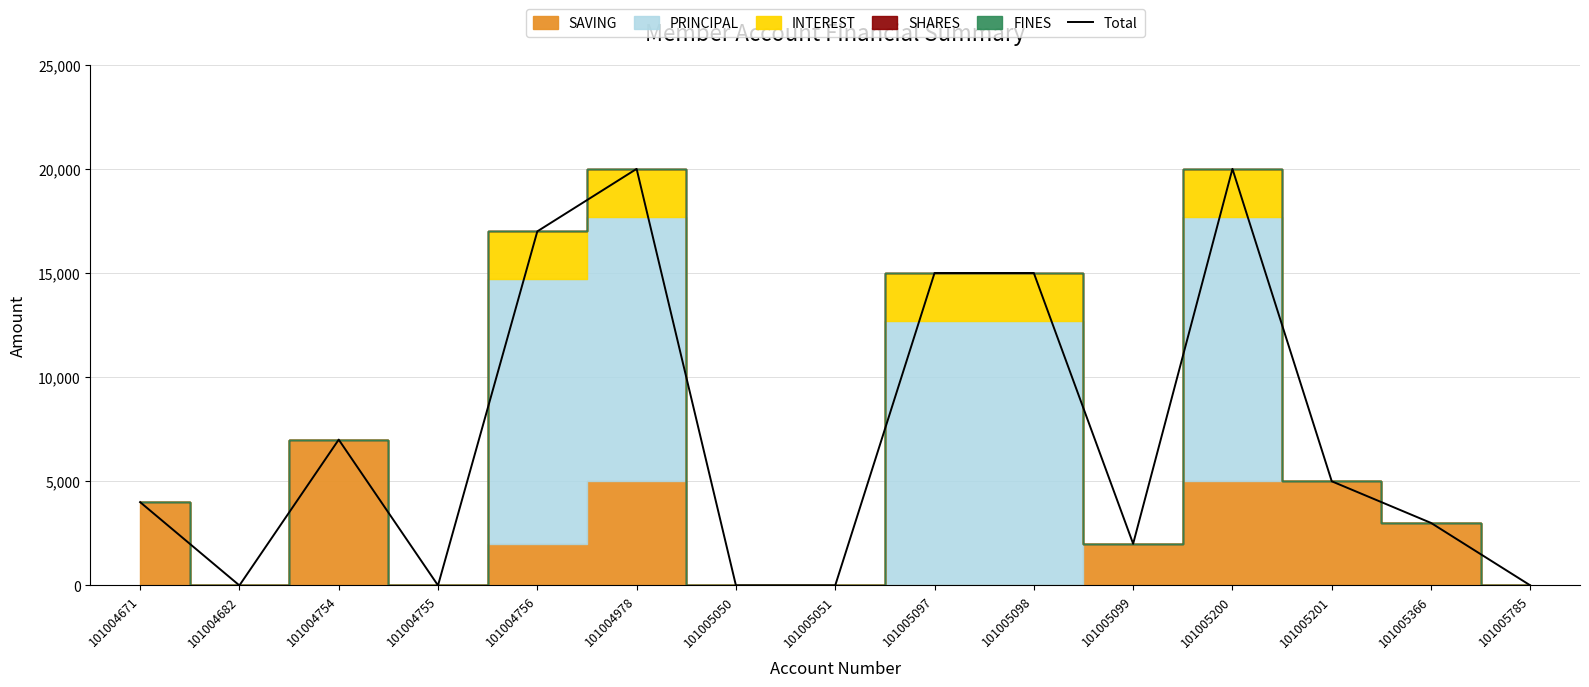

Rank the categories by value from lowest to highest.

101004682, 101004755, 101005050, 101005051, 101005785, 101005099, 101005366, 101004671, 101005201, 101004754, 101005097, 101005098, 101004756, 101004978, 101005200